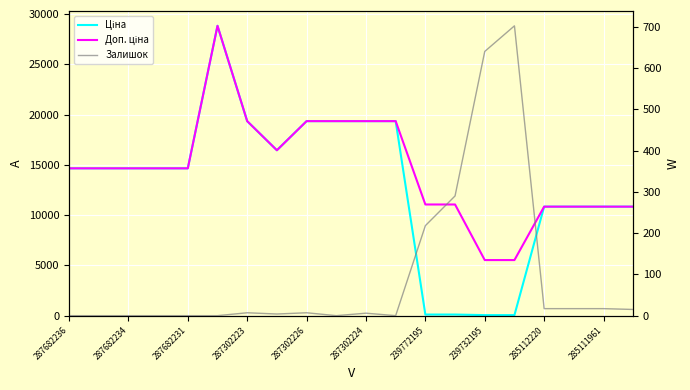

Rank the series by their maximum value, from highest to lowest.

Ціна, Доп. ціна, Залишок